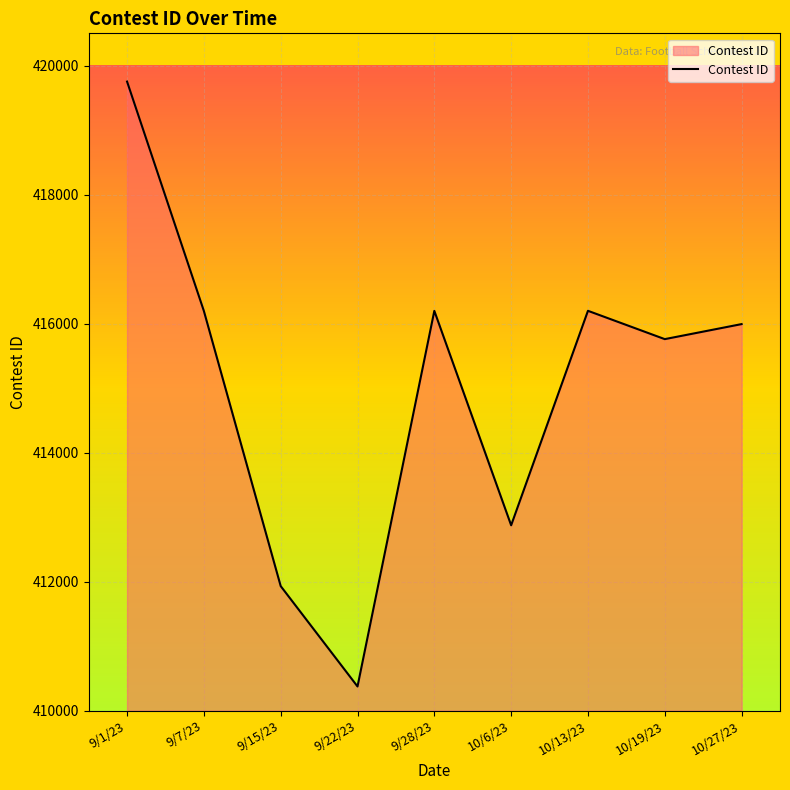

At which label is the value closest to 415063?

10/19/23